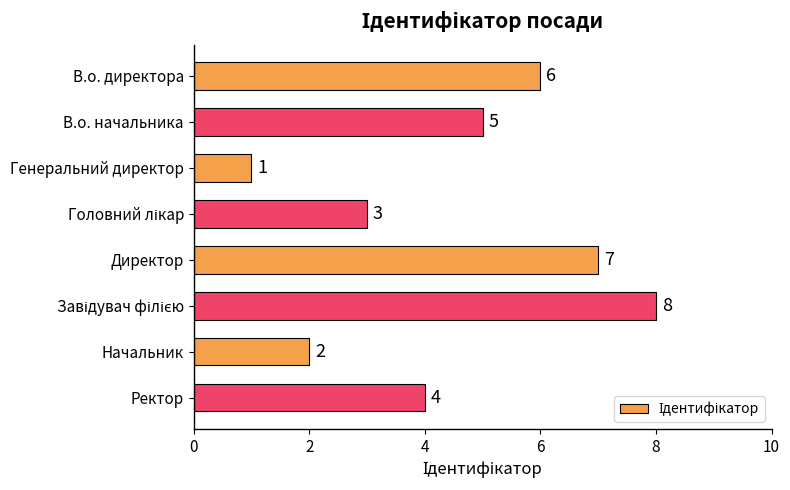

What is the sum of all values?

36